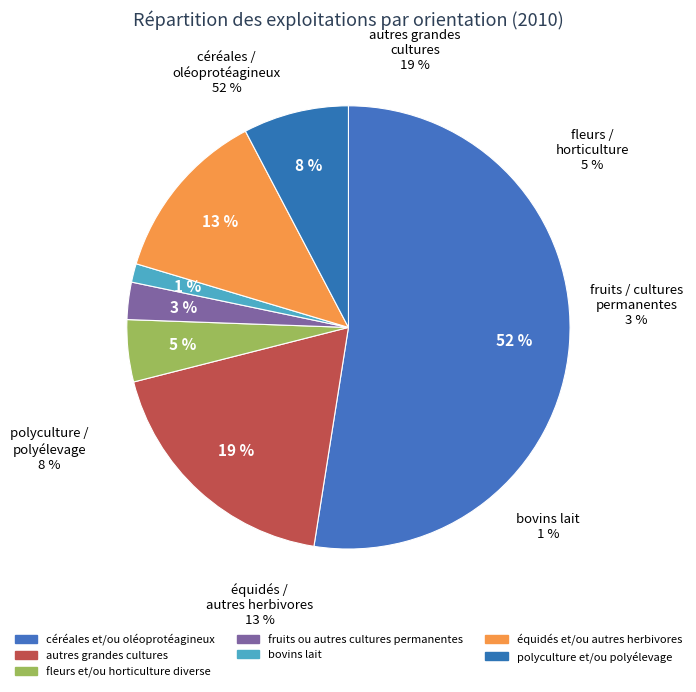

Which category has the smallest portion of the pie?

bovins lait